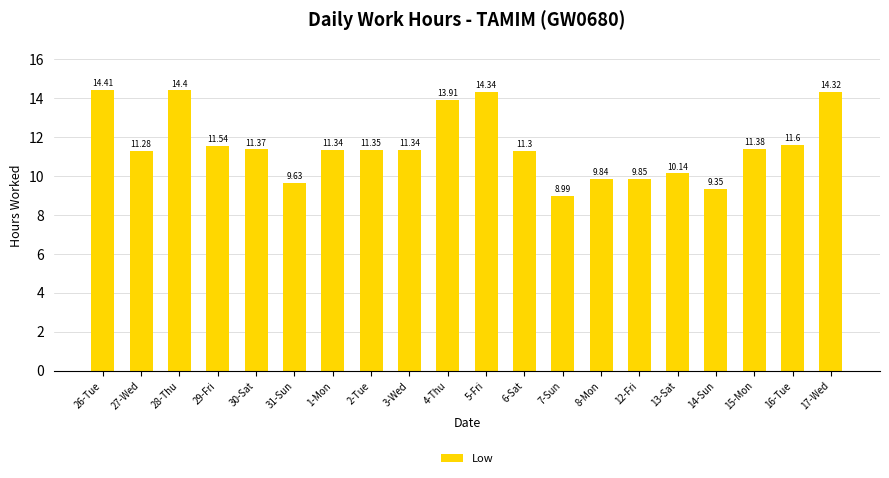

The value at 5-Fri is 14.3. True or false?

True